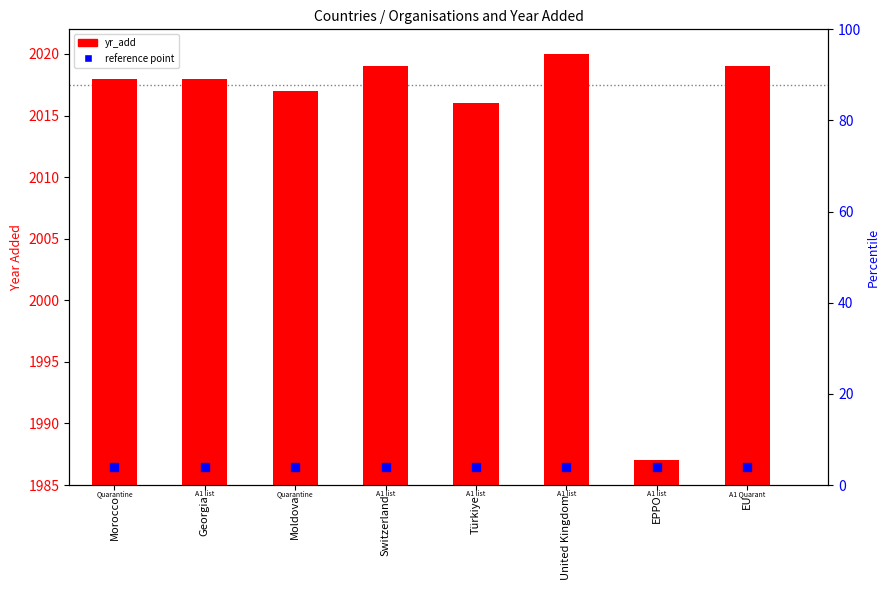

What are all the series names shown in the legend?

yr_add, reference point